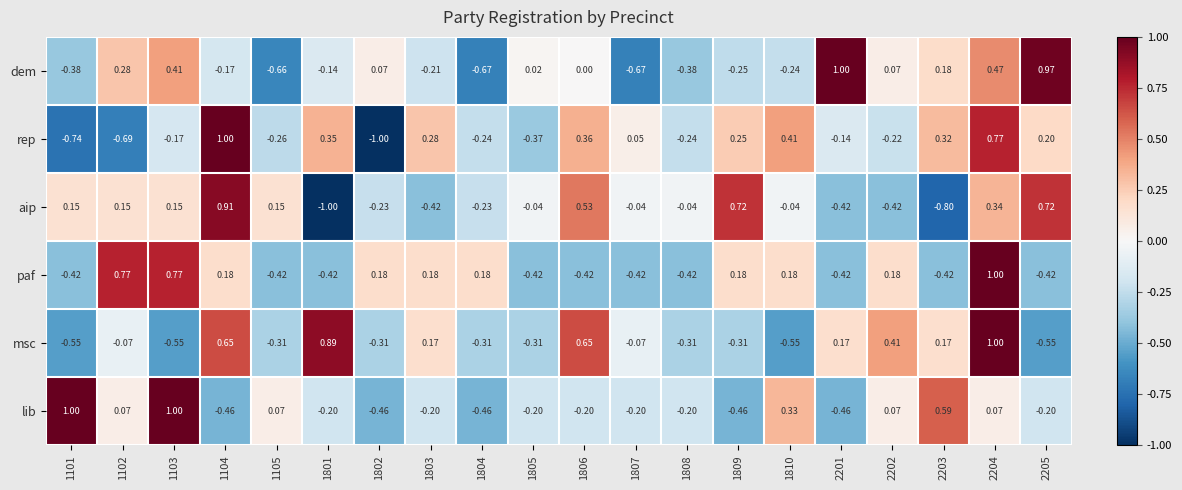

At which category is the sum across all series the highest?

2204